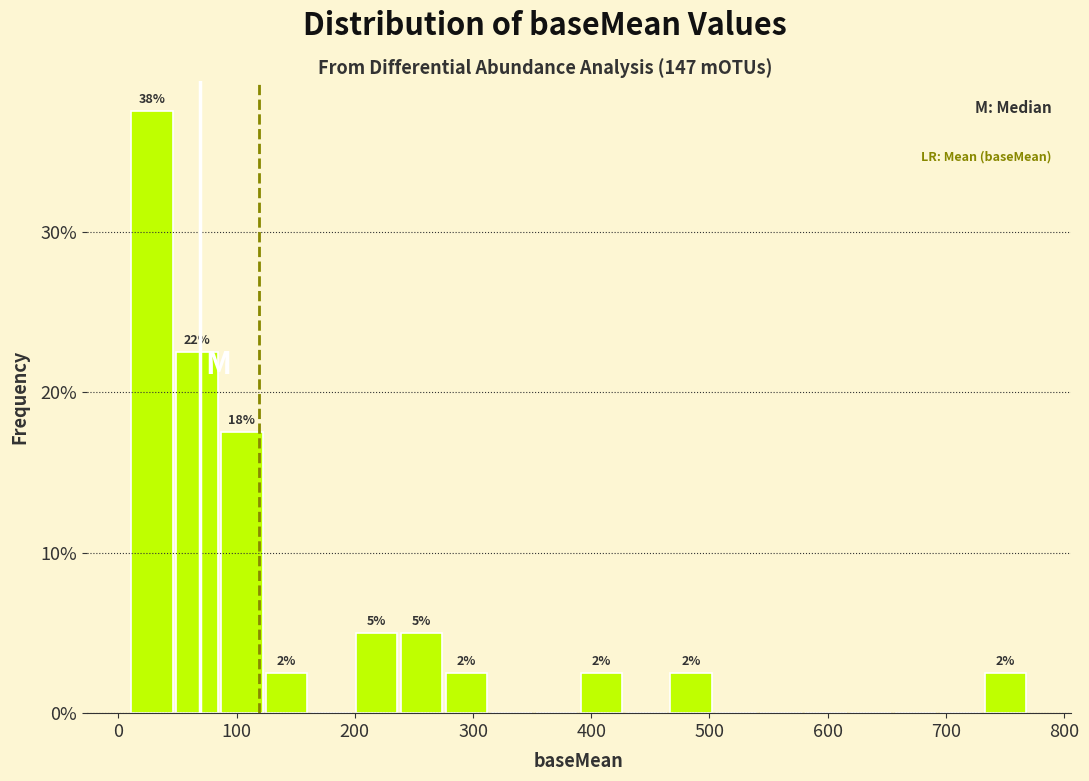

Around what value on the x-axis is the tallest bar? Give the approximate position of its centre, as read against the axis.

30